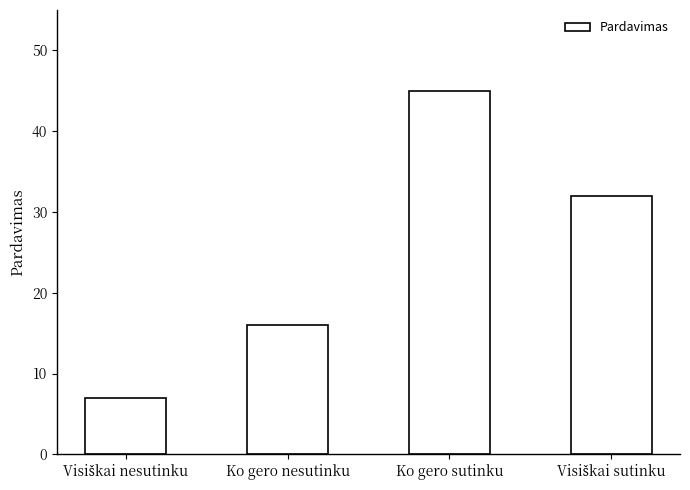

What is the maximum value shown in the chart?

45